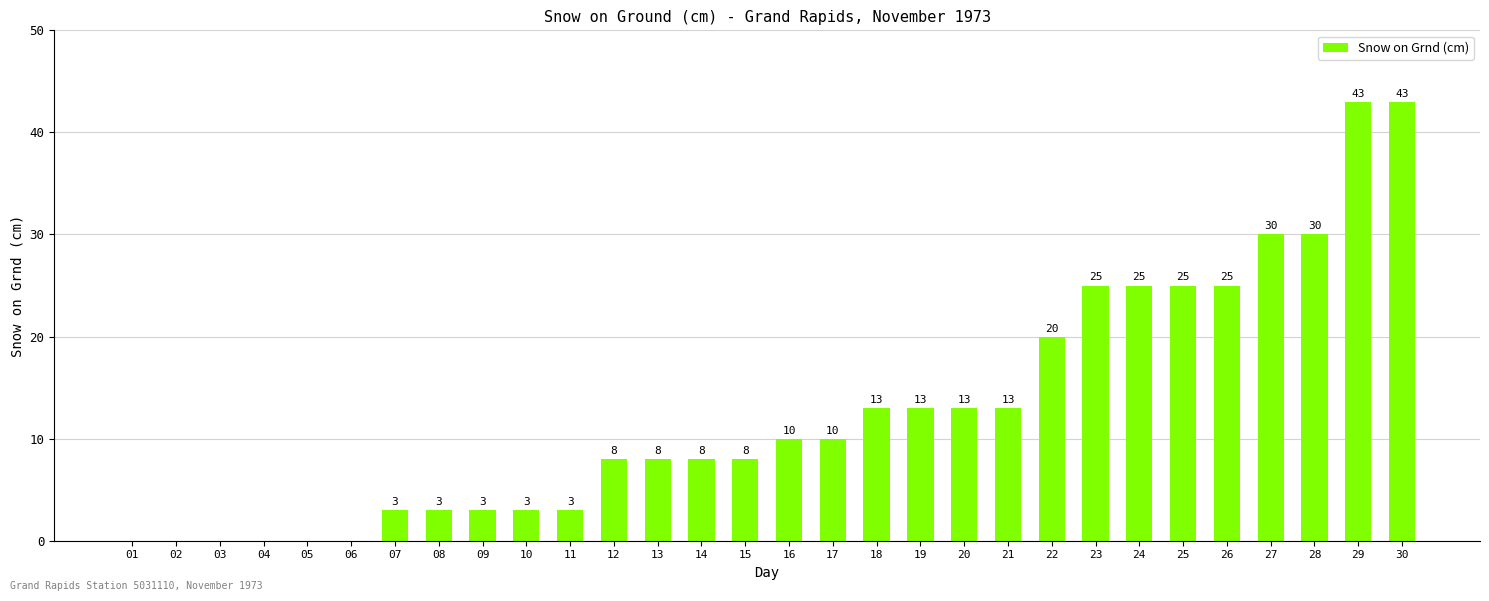

What is the maximum value shown in the chart?

43